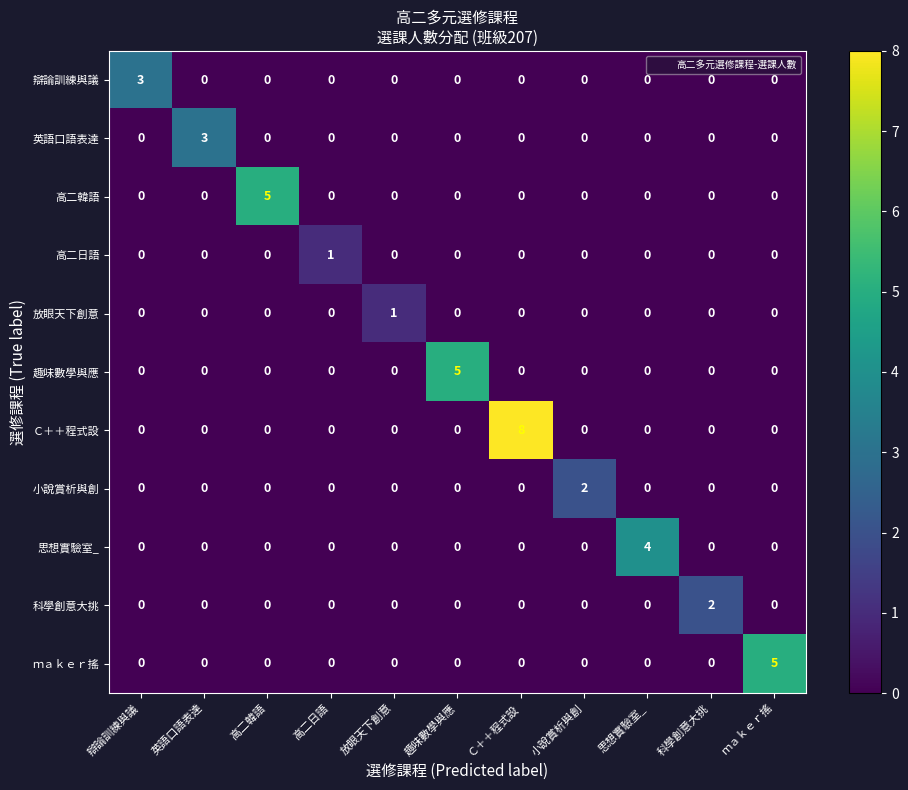

Count the 辯論訓練與議 values in the range 0 to 1.

10